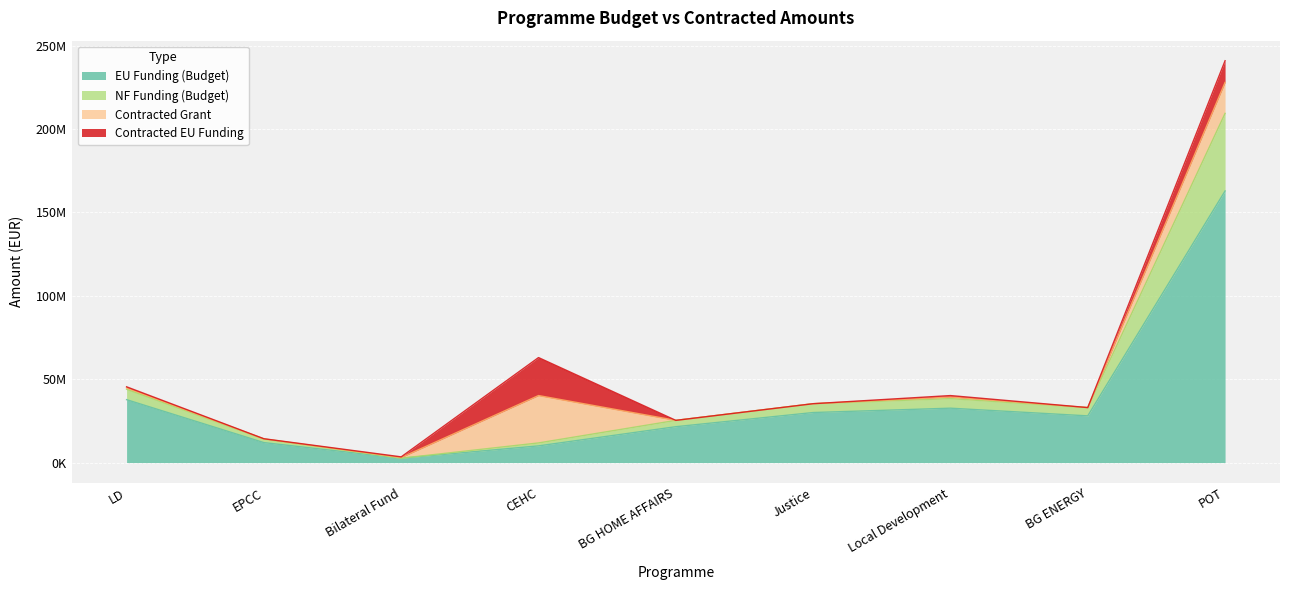

The value of EU Funding (Budget) at POT is 162855769.7. True or false?

True